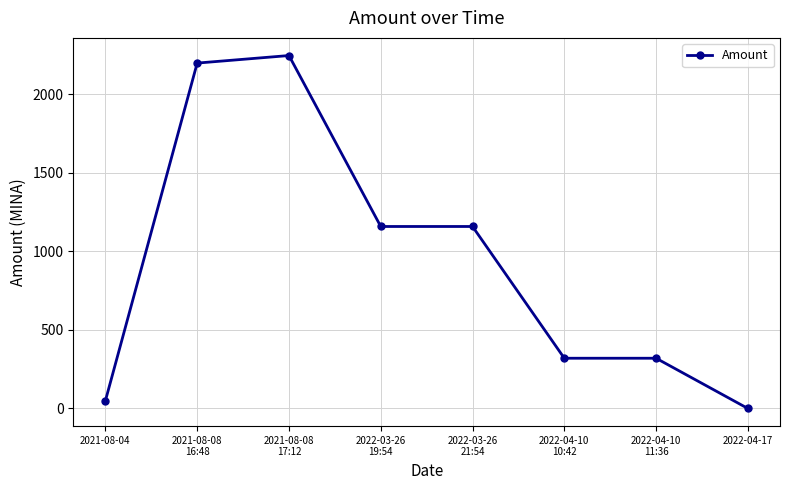

The chart shows a value of 1712.8 at 2022-03-26
21:54. True or false?

False